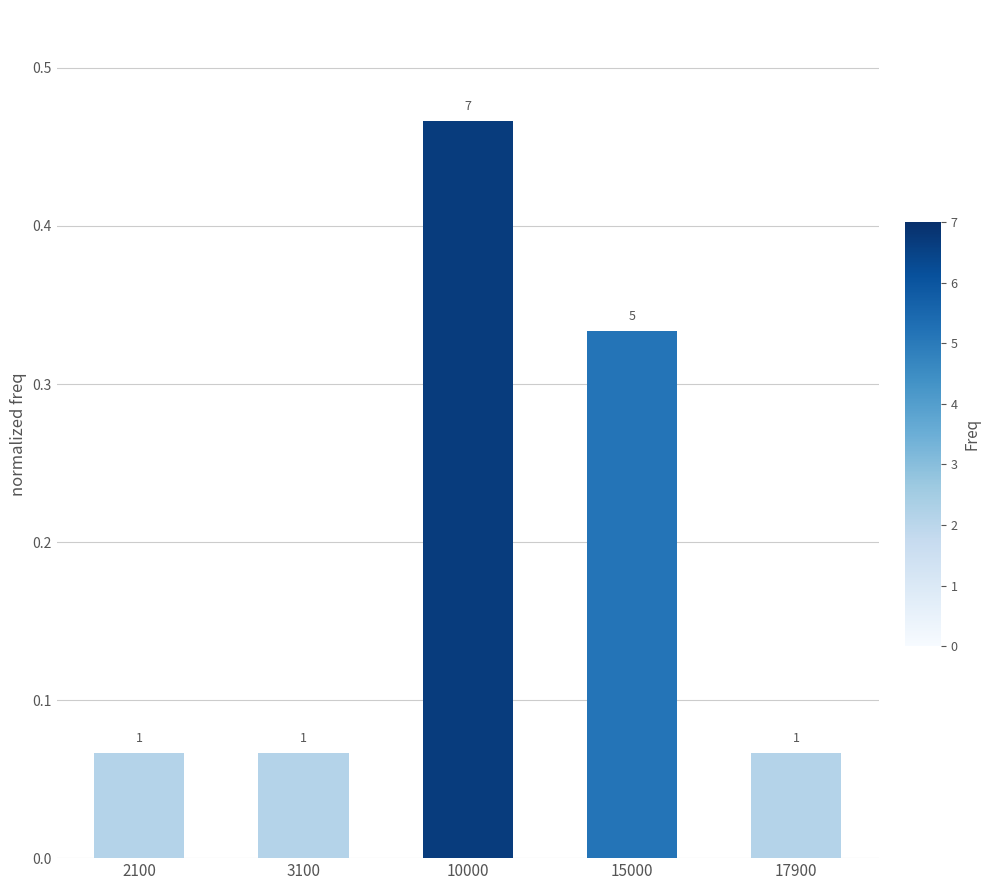

The value at 2100 is 0.1. True or false?

True